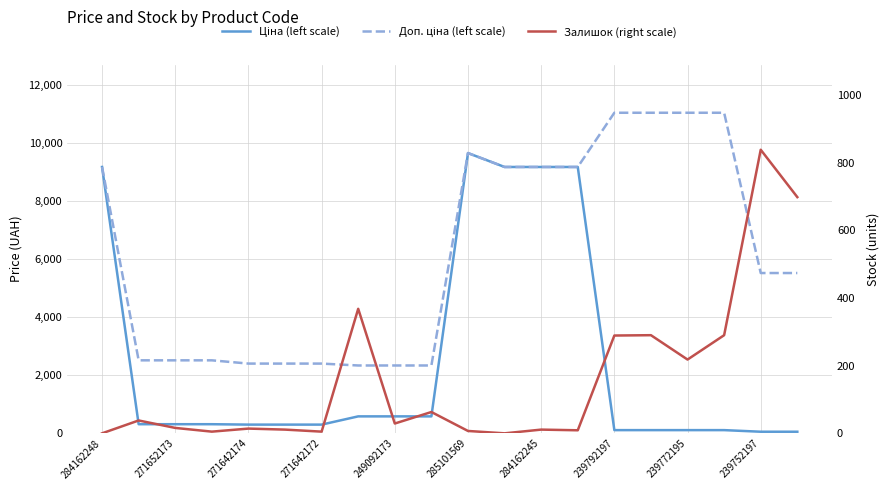

How many lines are shown in the chart?

3